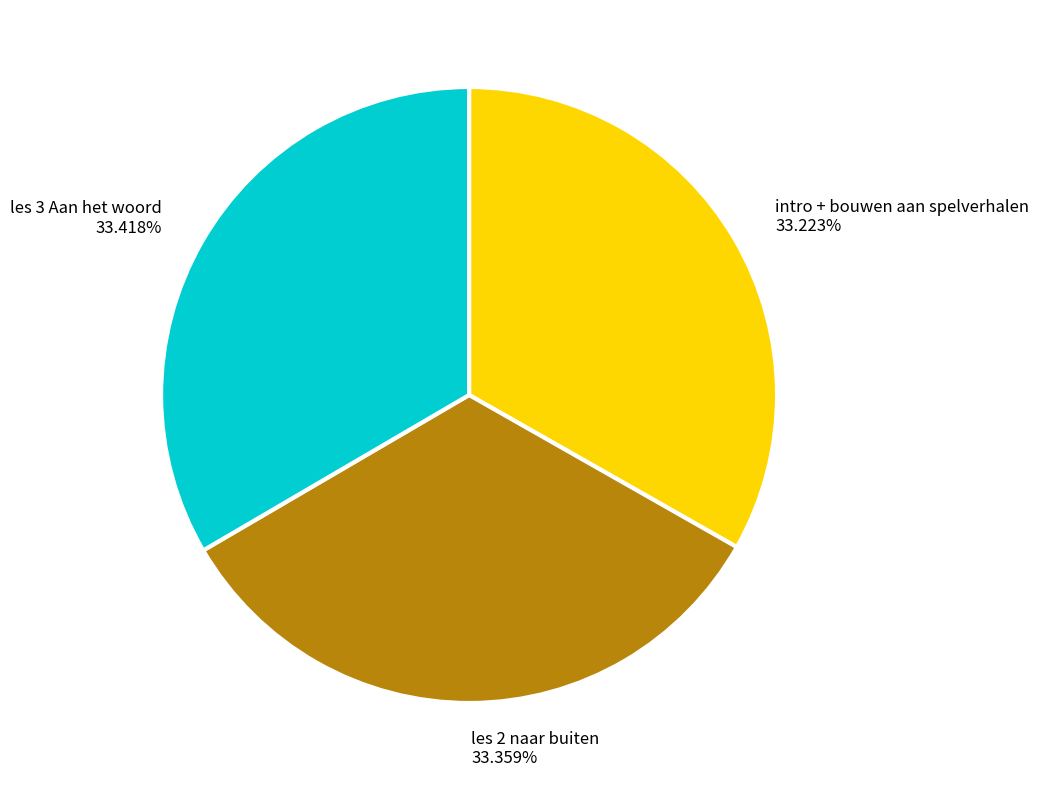

Is there any slice that represents more than half of the pie?

No